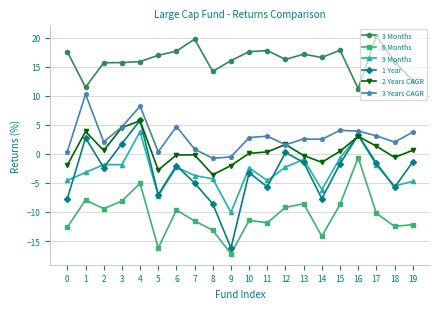

What is the minimum value shown in the chart?

-17.2